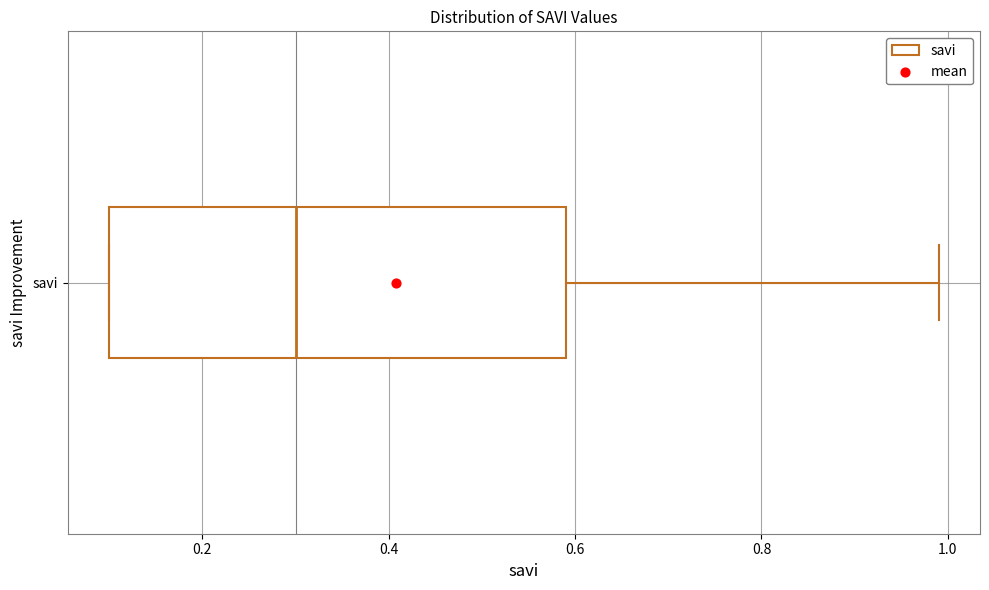

Read this box plot against the x-axis: the position of the median line, the range covered by the box, and the ends of both whiskers. The values are not printed on the chart, so give them approximately, as read against the axis.

median 0.3, box 0.1 to 0.6, whiskers 0.1 to 1.0